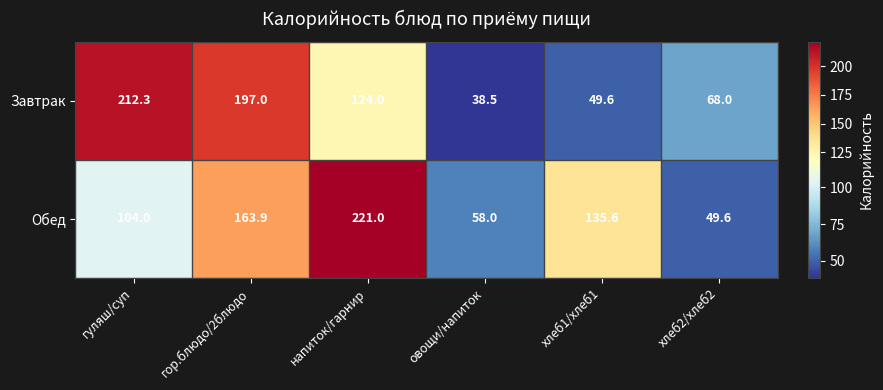

At which label is Завтрак closest to 125?

напиток/гарнир